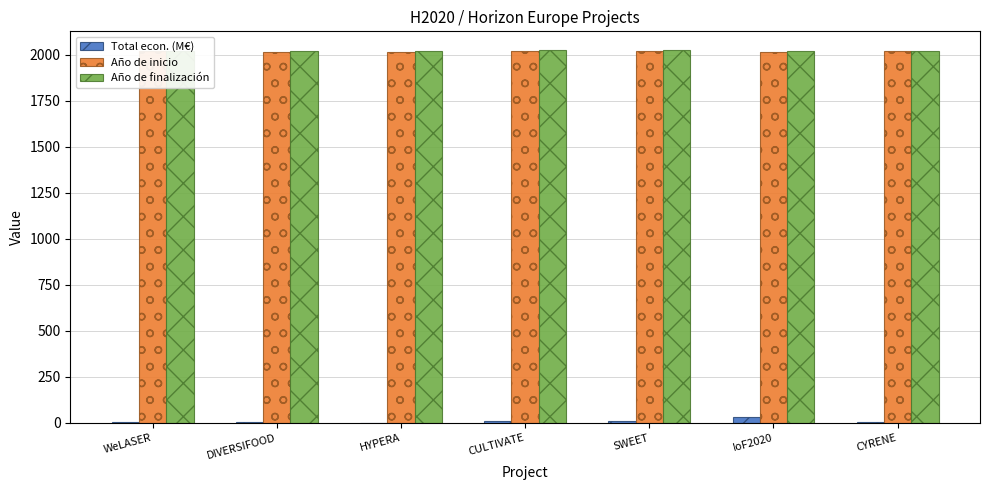

How many groups of bars are there?

7